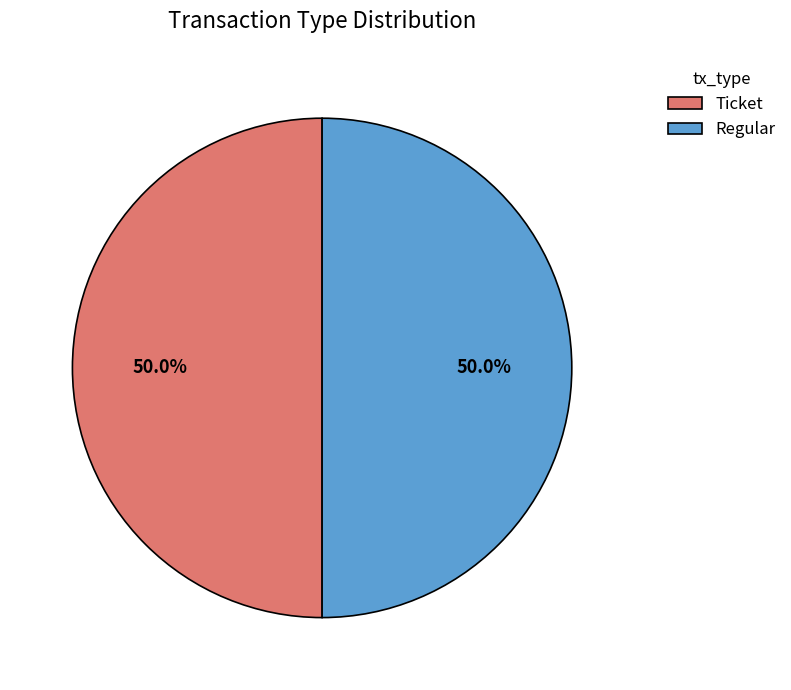

What is the ratio of the value at Ticket to the value at Regular?

1.0